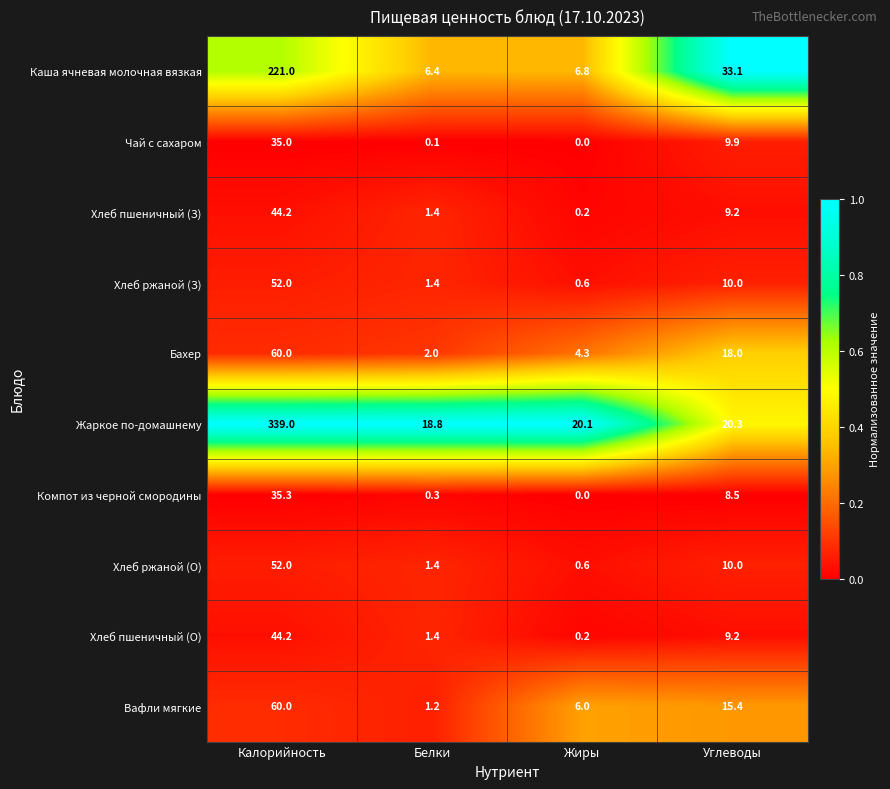

What is the difference between the maximum and minimum values in the Вафли мягкие series?

58.8